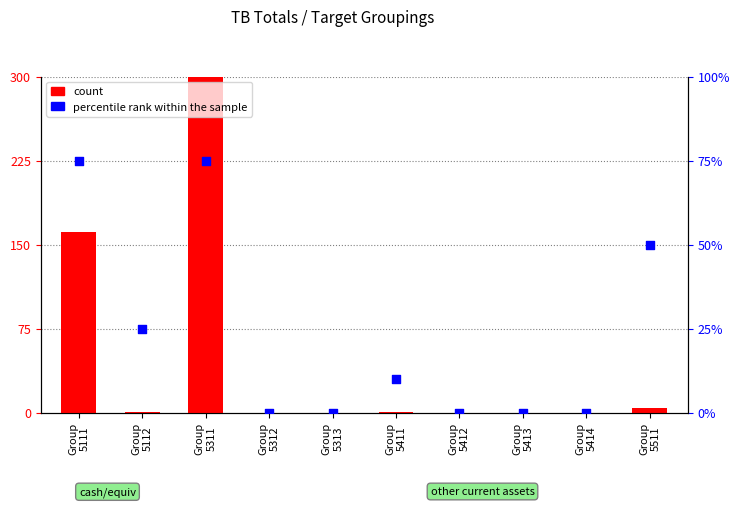

At which category is the sum across all series the highest?

Group
5311